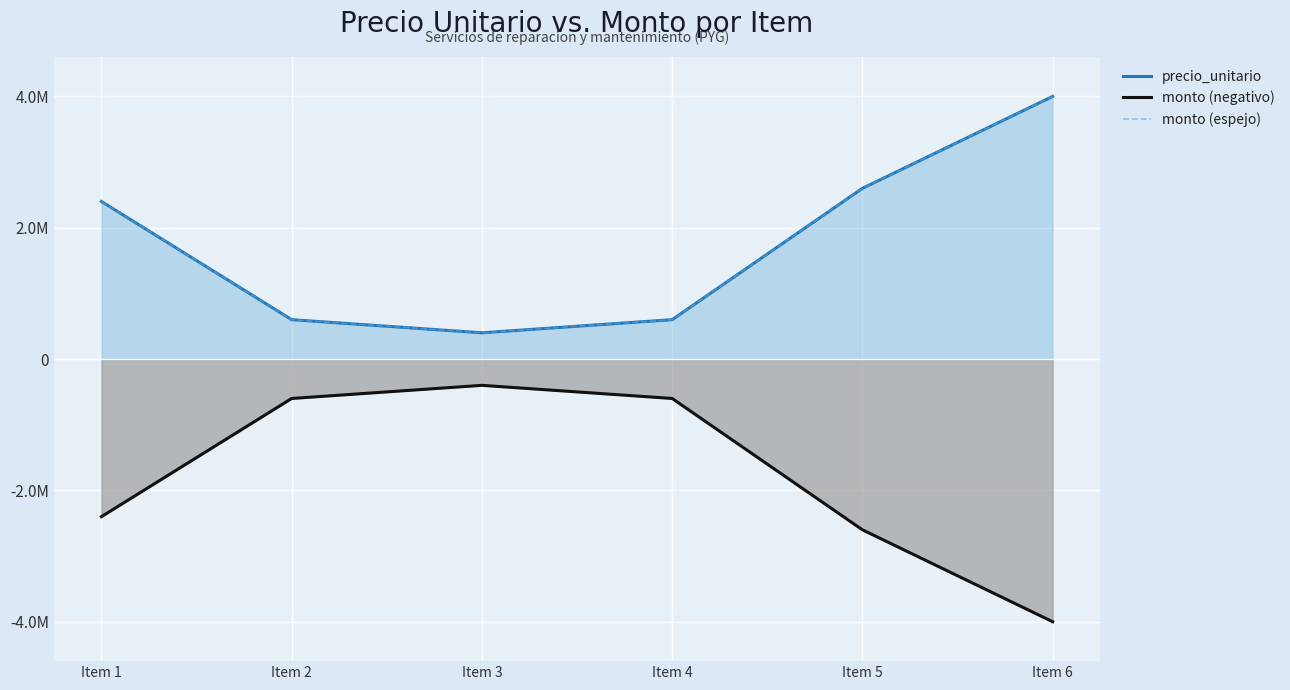

What is the highest value of the precio_unitario series?

4000000